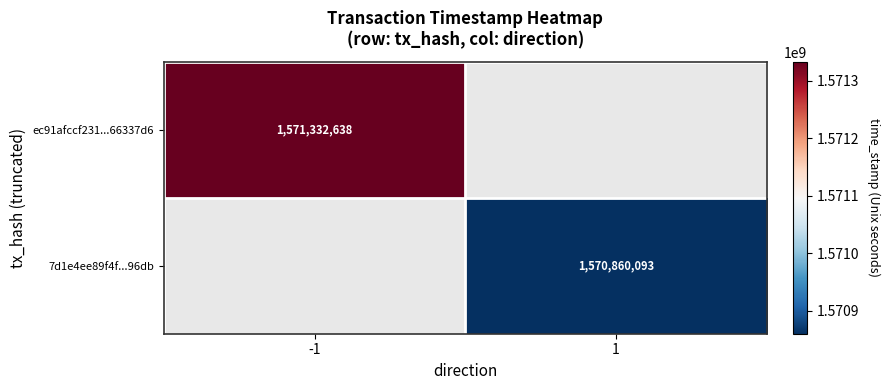

Which category has the highest value across all series?

-1